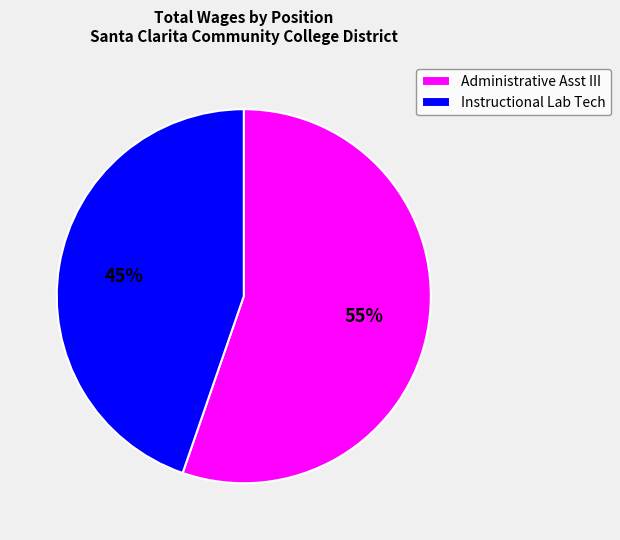

How many segments does this pie chart have?

2